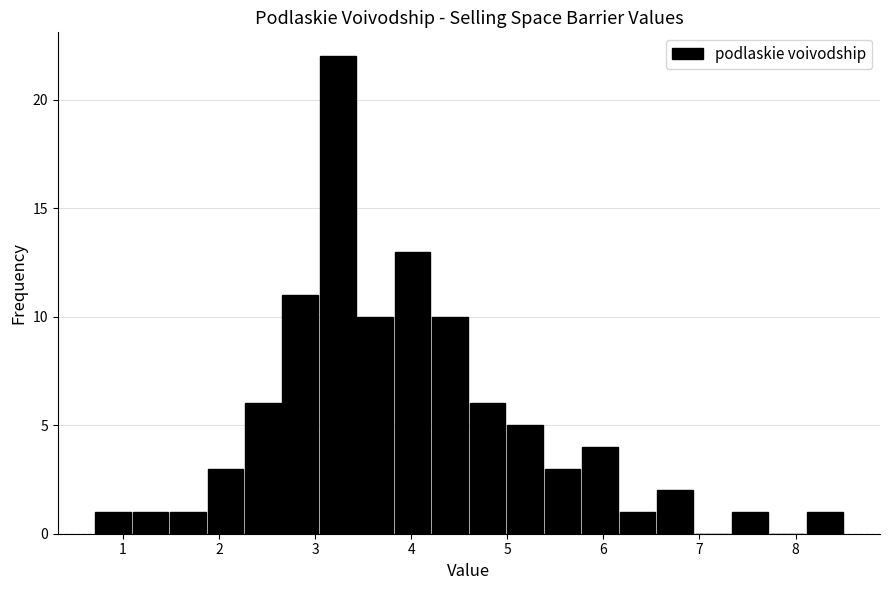

Around what value on the x-axis is the tallest bar? Give the approximate position of its centre, as read against the axis.

3.2